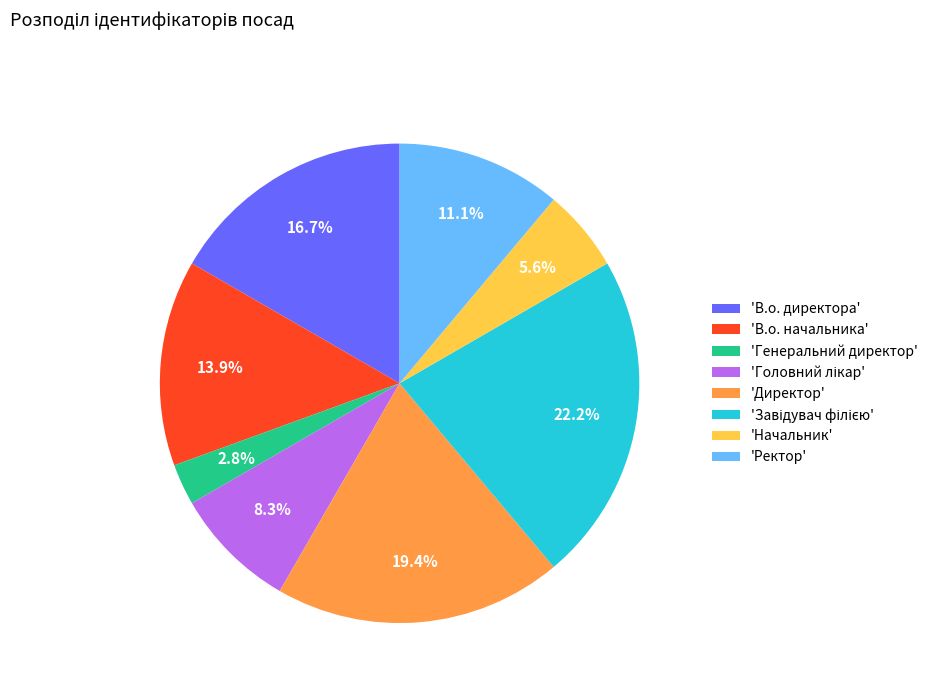

Between 'В.о. директора' and 'Ректор', which is larger?

'В.о. директора'